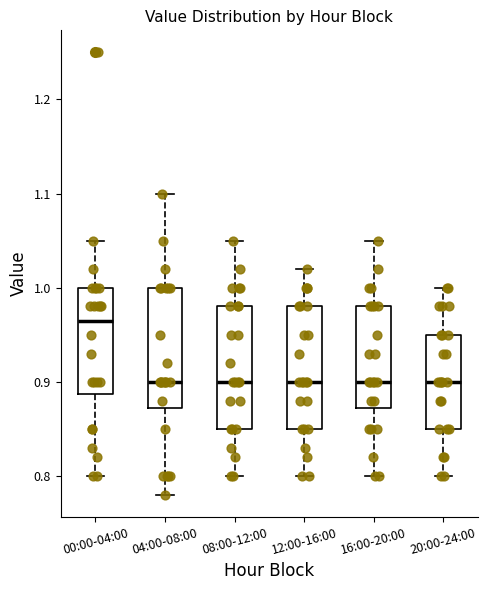

Reading left to right, transcribe this box plot: for each box, give where its median line is, the range the box spans, and where its two whiskers end, as read against the y-axis. The values are not printed on the chart, so give them approximately, as read against the axis.

00:00-04:00: median 0.97, box 0.89 to 1.00, whiskers 0.80 to 1.05
04:00-08:00: median 0.90, box 0.87 to 1.00, whiskers 0.78 to 1.10
08:00-12:00: median 0.90, box 0.85 to 0.98, whiskers 0.80 to 1.05
12:00-16:00: median 0.90, box 0.85 to 0.98, whiskers 0.80 to 1.02
16:00-20:00: median 0.90, box 0.87 to 0.98, whiskers 0.80 to 1.05
20:00-24:00: median 0.90, box 0.85 to 0.95, whiskers 0.80 to 1.00